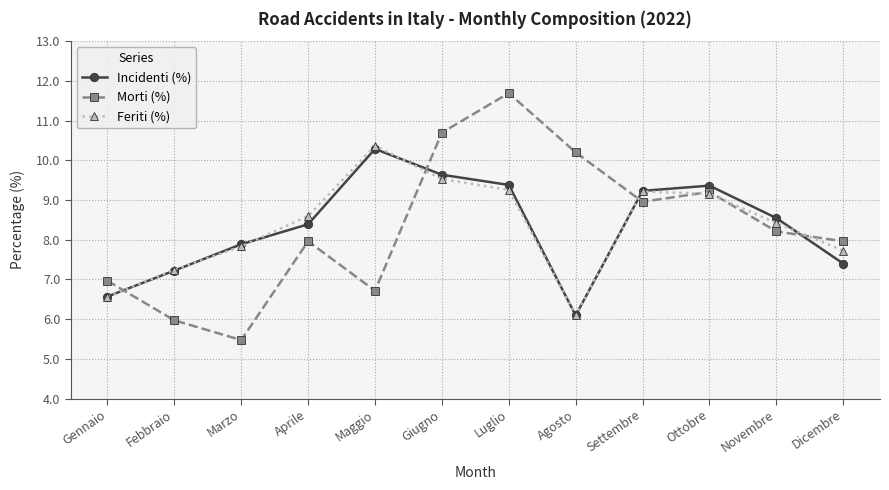

The Morti (%) series shows 10.2 at Agosto. True or false?

True